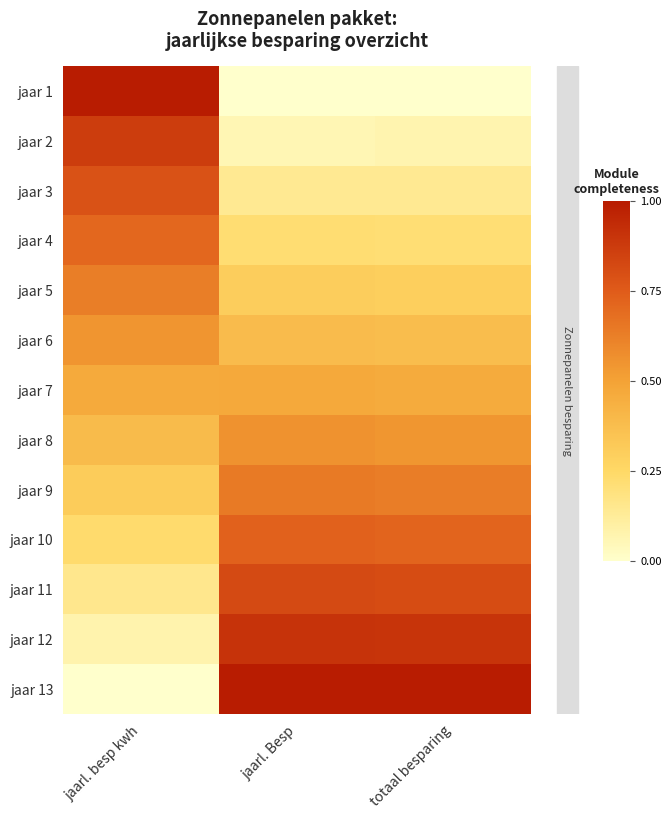

At which category is the sum across all series the highest?

jaarl. Besp